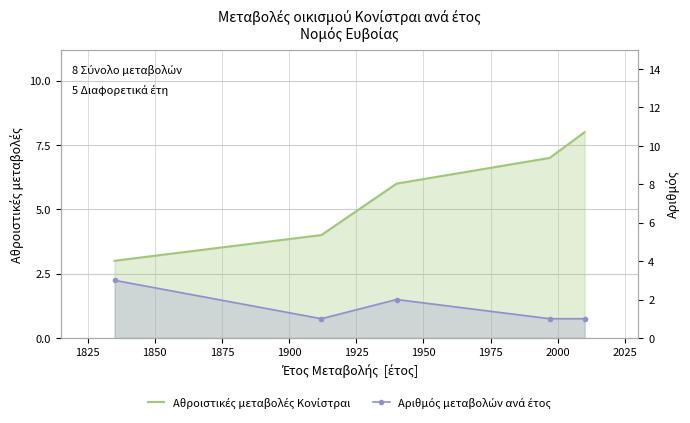

What is the value of the Αριθμός μεταβολών ανά έτος point at the 1st from the left?

3